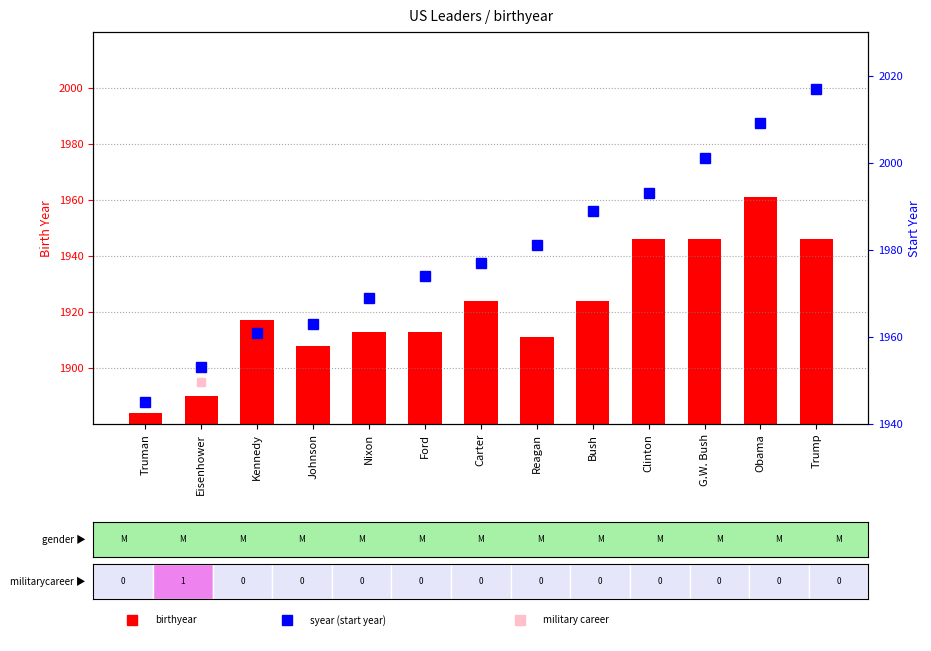

What is the difference between the maximum and second lowest values in the birthyear series?

71